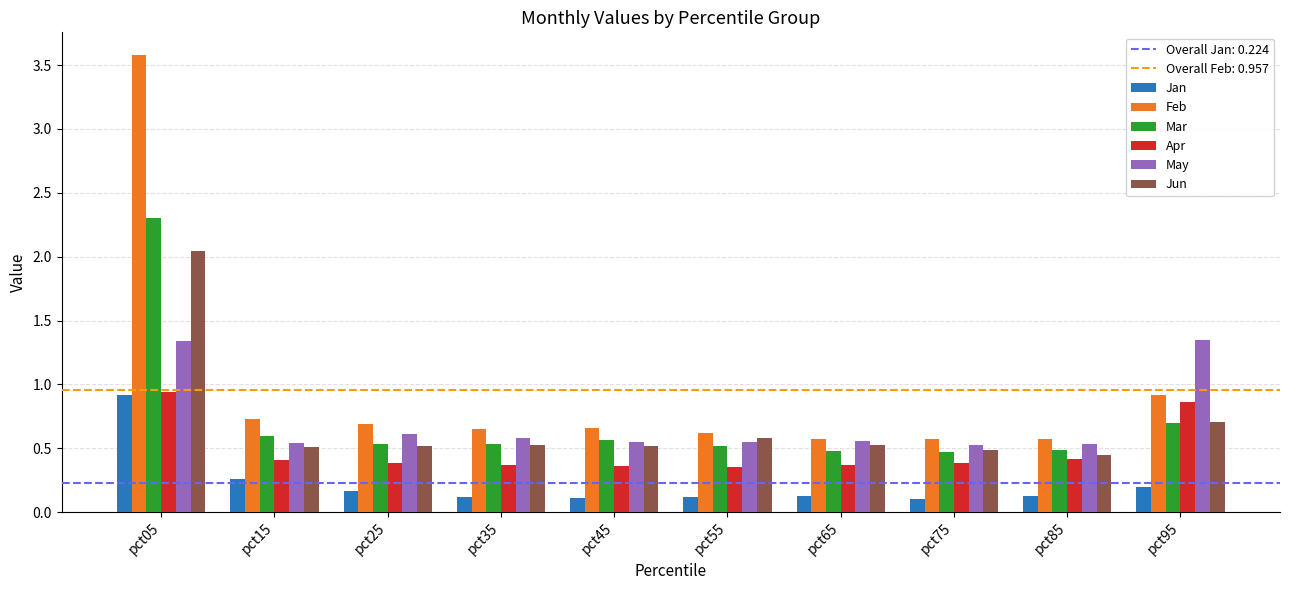

How many Jan values are between 0 and 1?

10